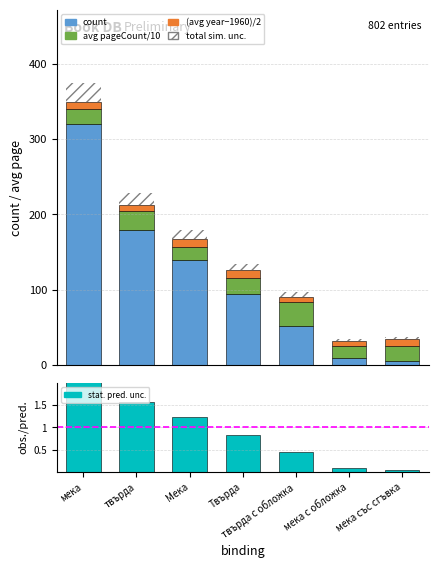

Reading right to left, transcribe all the data shown in this chart.

count: 5.0	10.0	52.0	95.0	140.0	180.0	320.0
avg pageCount/10: 20.4	16.0	31.2	21.0	17.2	24.5	19.8
(avg year-1960)/2: 9.5	6.5	7.5	10.0	10.5	8.5	9.5
total sim. unc.: 2.4	2.3	6.3	8.8	11.7	14.9	24.5
stat. pred. unc.: 0.0	0.1	0.5	0.8	1.2	1.6	2.8